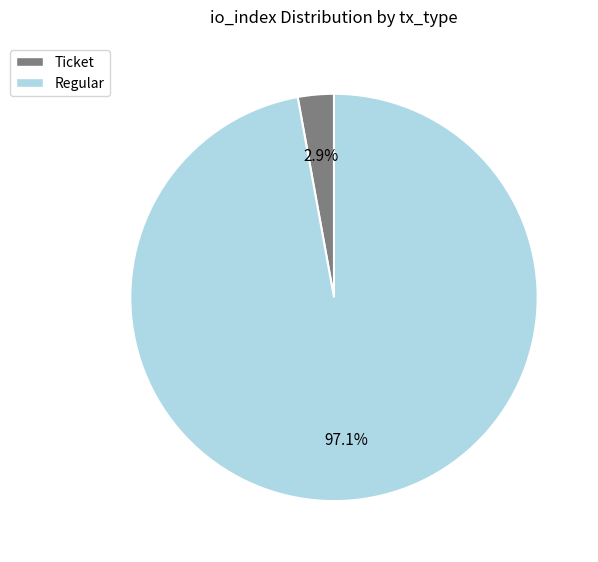

How many segments does this pie chart have?

2